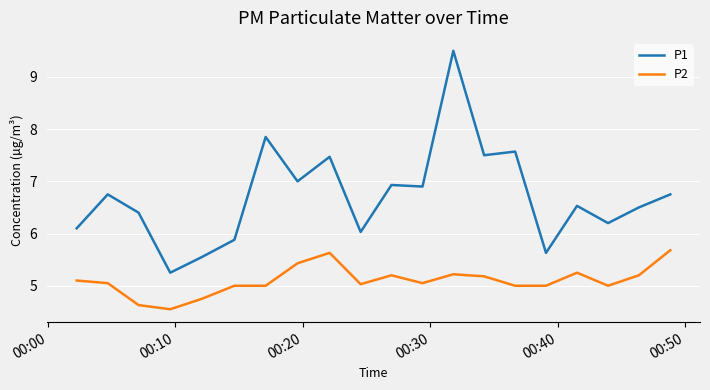

Which series has the largest range (max minus min)?

P1